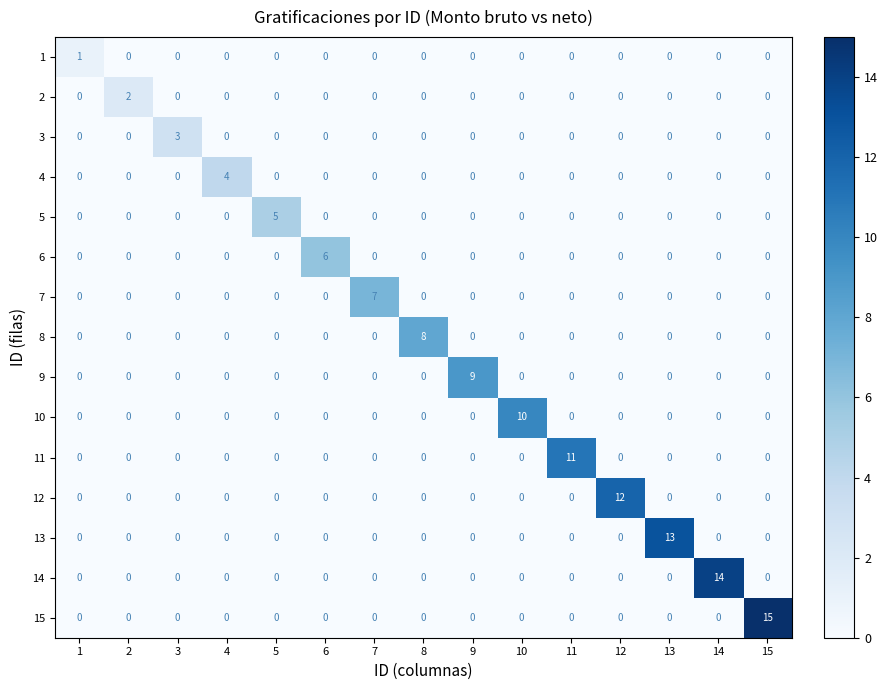

At which label does 6 reach its peak?

6